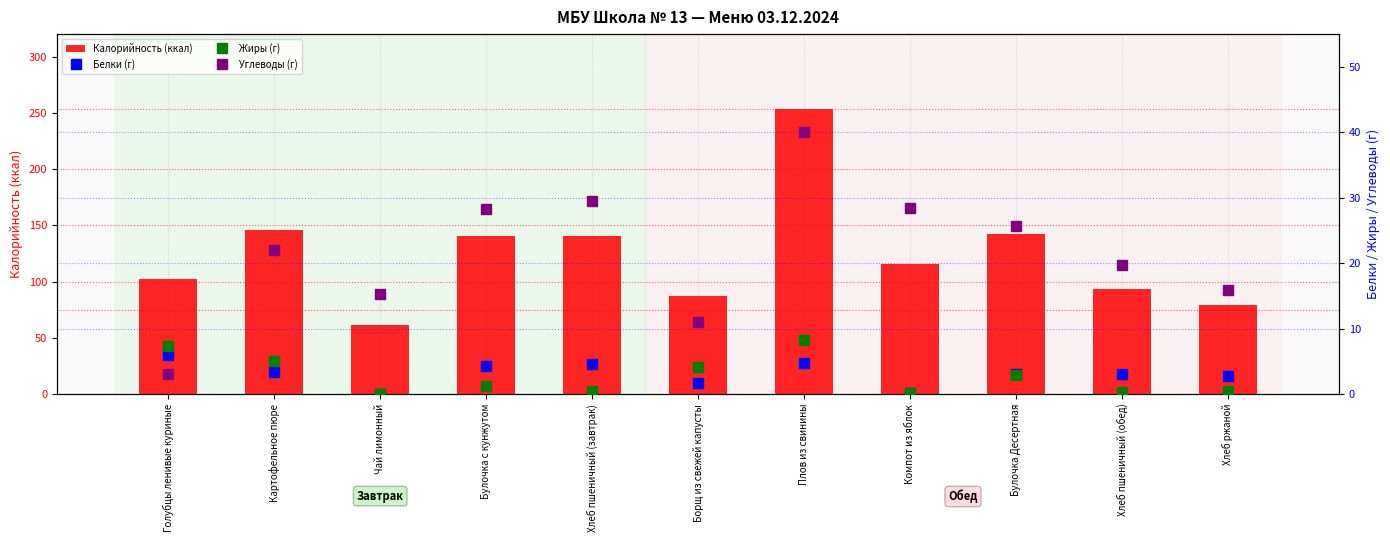

What is the label of the 5th bar from the left?

Хлеб пшеничный (завтрак)